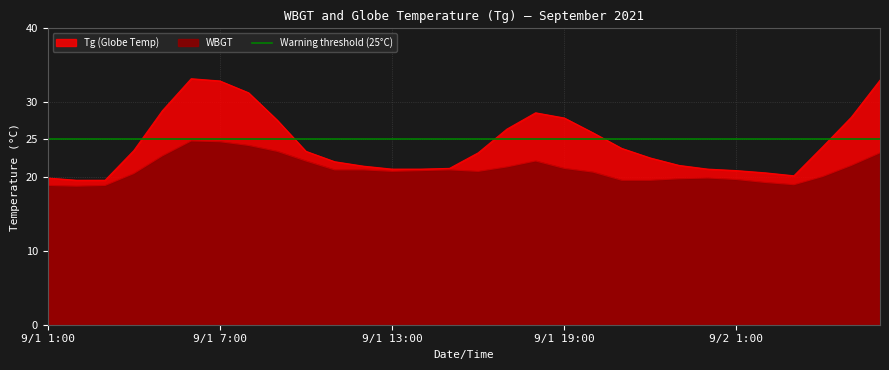

Is it true that Tg equals 28.9 at 4?

True